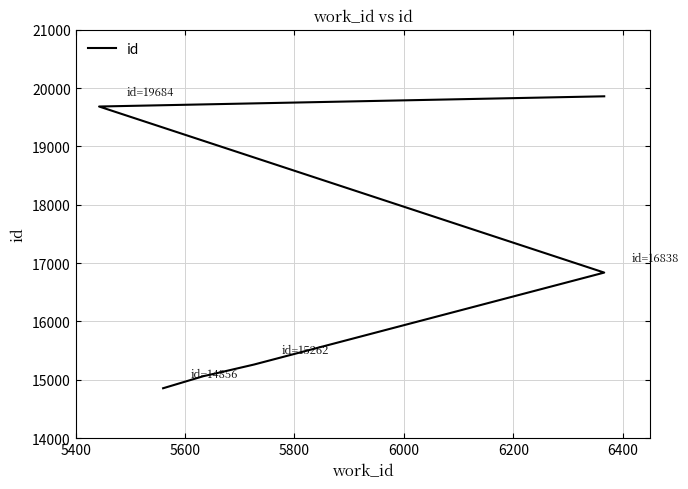

Reading left to right, list all the values displayed in this chart.

14856	15064	15114	15262	16838	19684	19859